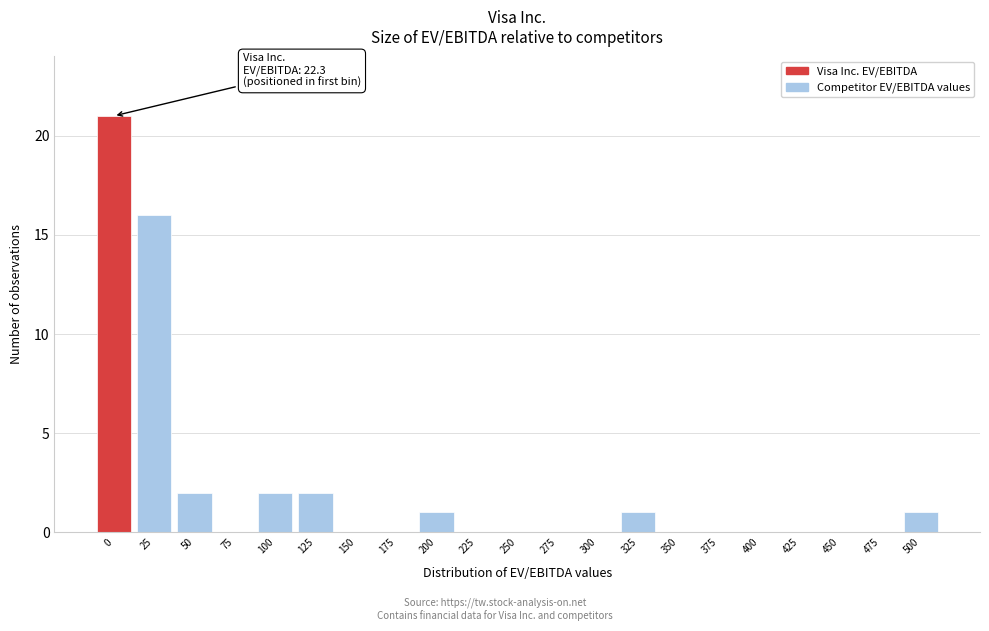

Reading right to left, extract all data points from this chart.

500=1	475=0	450=0	425=0	400=0	375=0	350=0	325=1	300=0	275=0	250=0	225=0	200=1	175=0	150=0	125=2	100=2	75=0	50=2	25=16	0=21